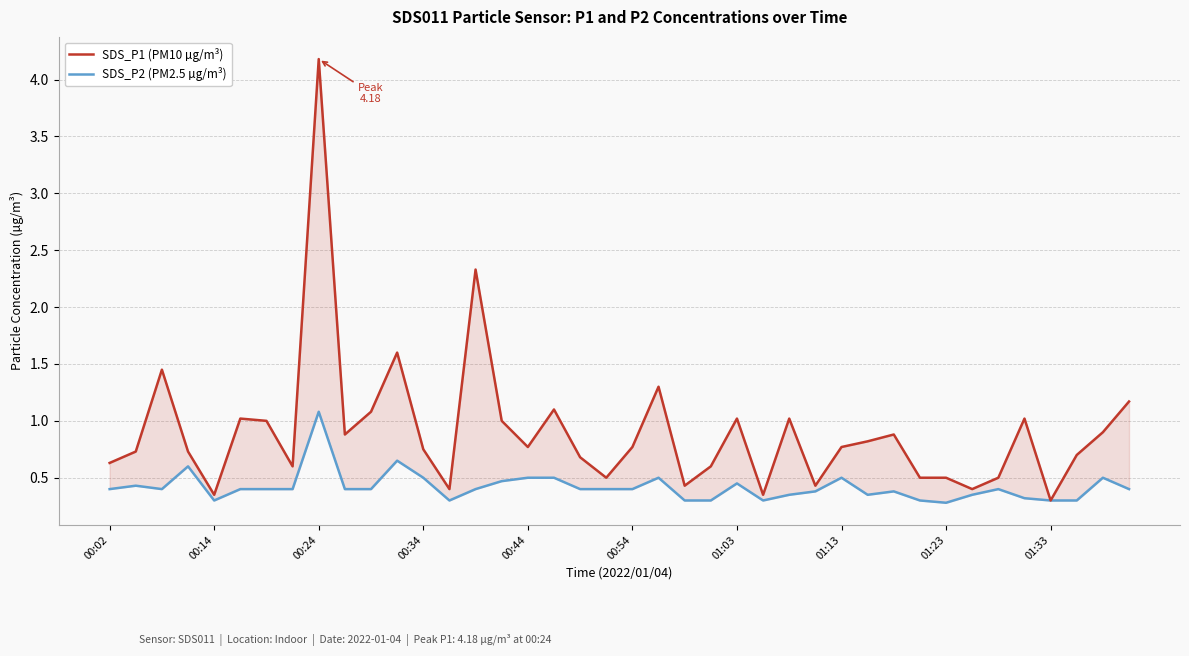

True or false: SDS_P2 (PM2.5 µg/m³) and SDS_P1 (PM10 µg/m³) cross at least once.

False